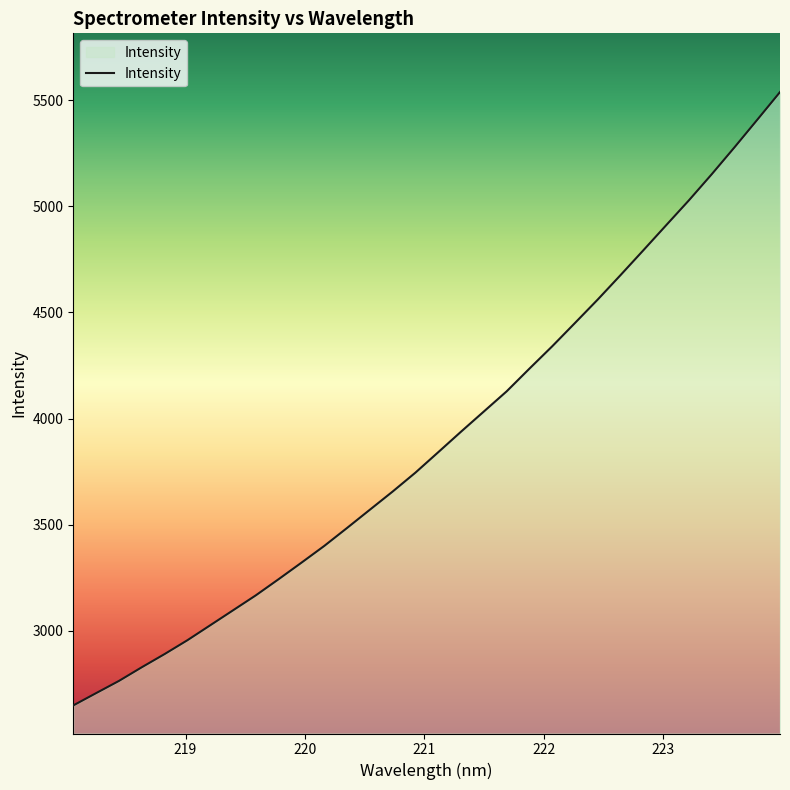

Does the chart display data point markers on the line(s)?

No